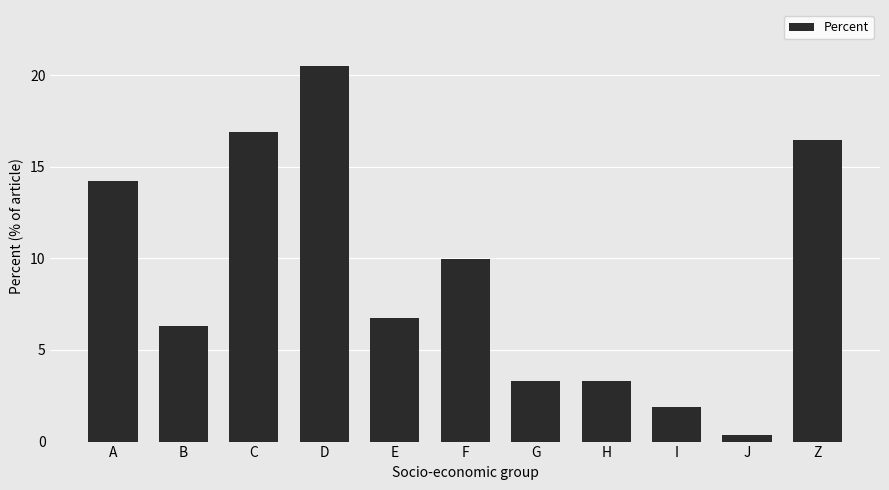

True or false: the data shows 5.8 at H.

False